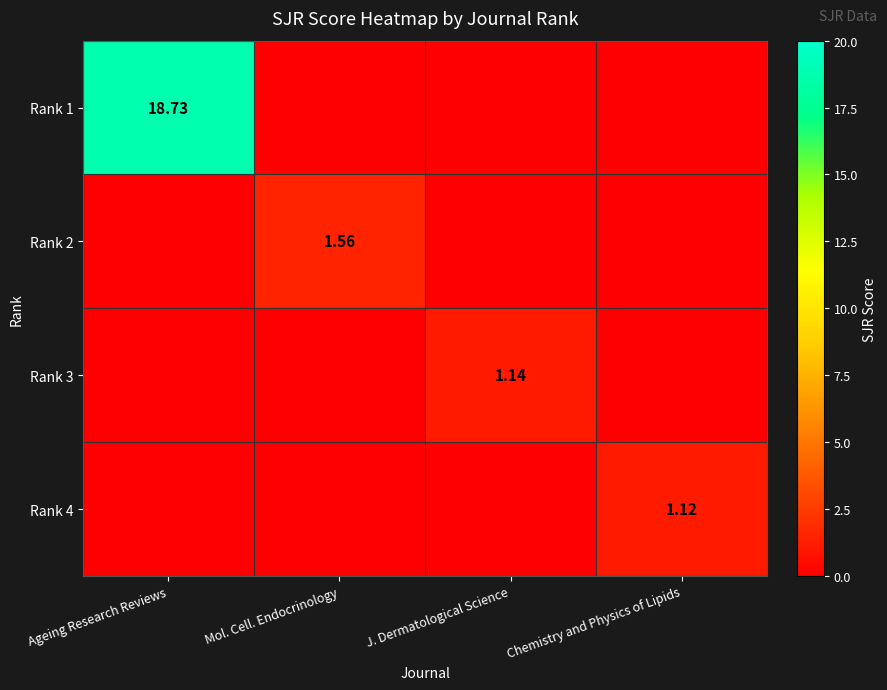

Is the value of Rank 2 at Mol. Cell. Endocrinology greater than the value of Rank 3 at J. Dermatological Science?

Yes